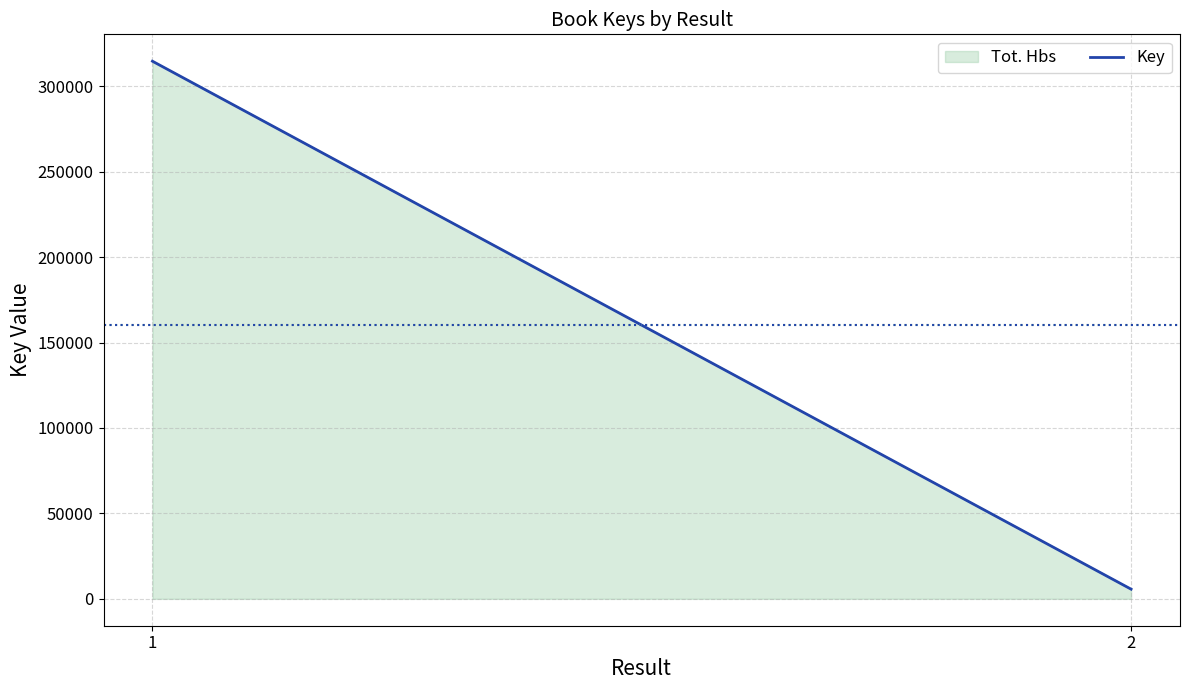

The chart shows a value of 519557 at 1. True or false?

False